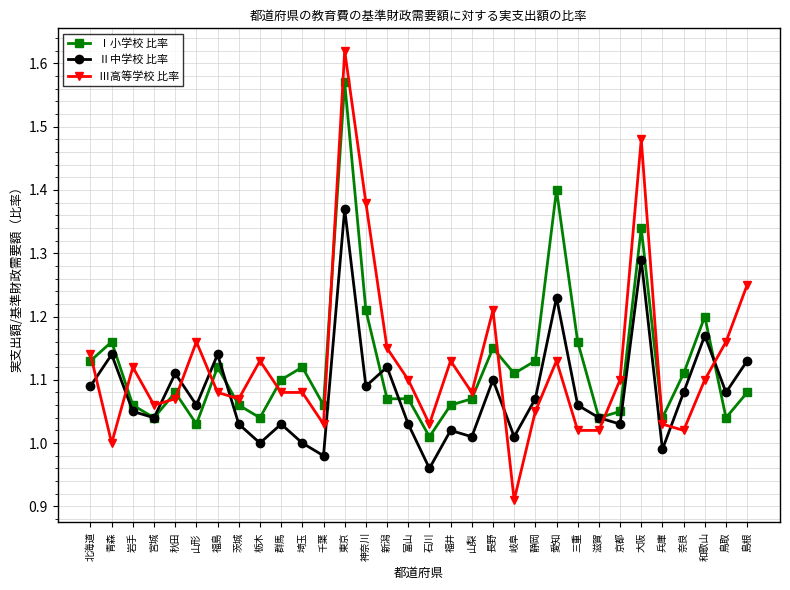

At which label does Ⅱ中学校 比率 first exceed 1?

北海道